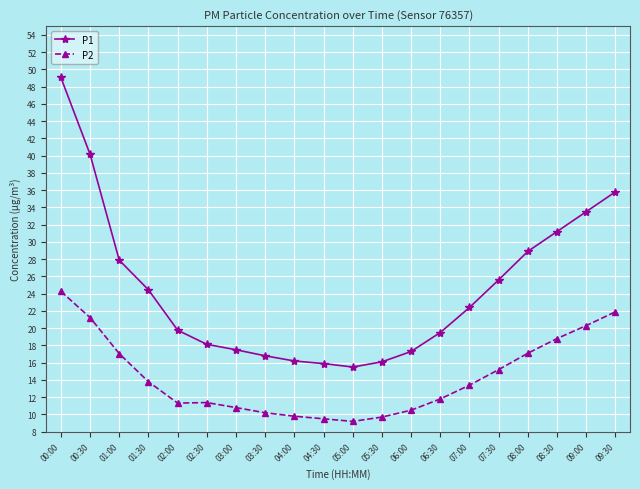

True or false: P2 and P1 intersect in this chart.

False